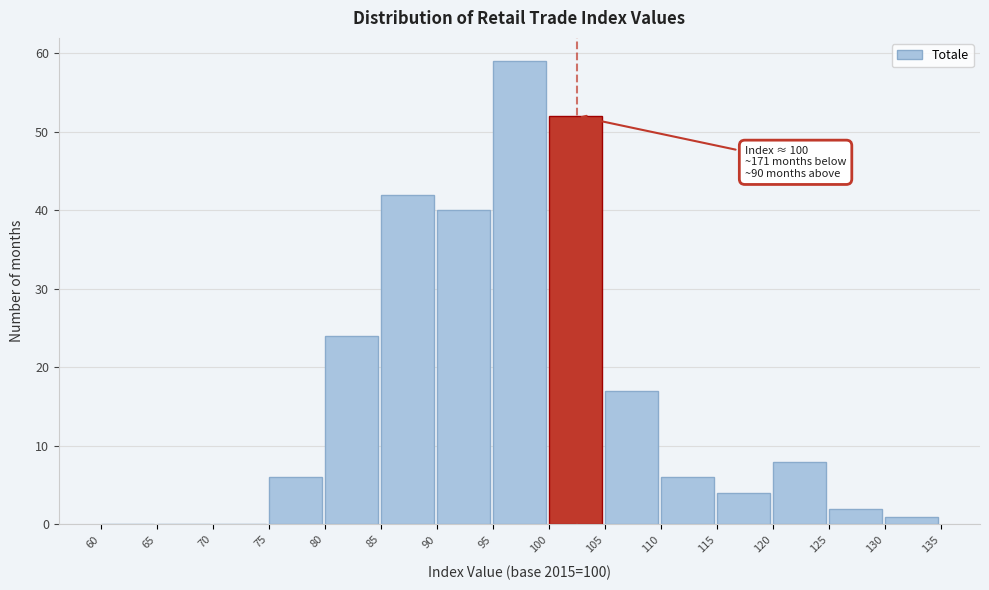

Over which range of the x-axis is the bar tallest?

95 to 100